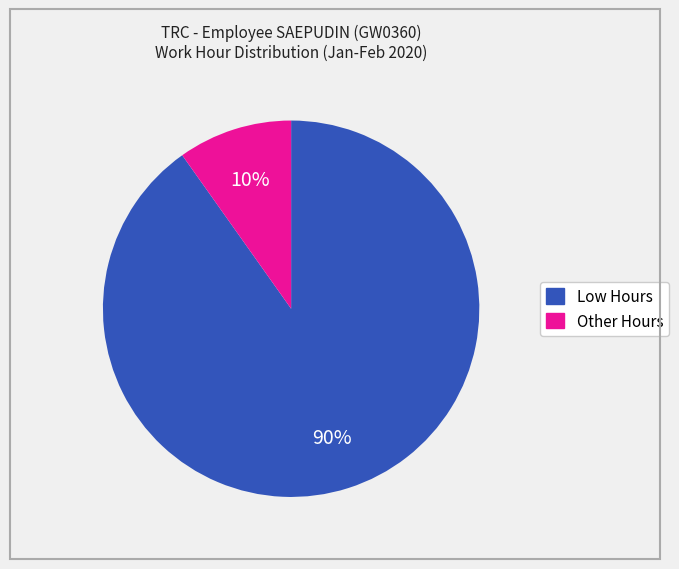

Is it true that Low Hours is 90% of the pie?

True